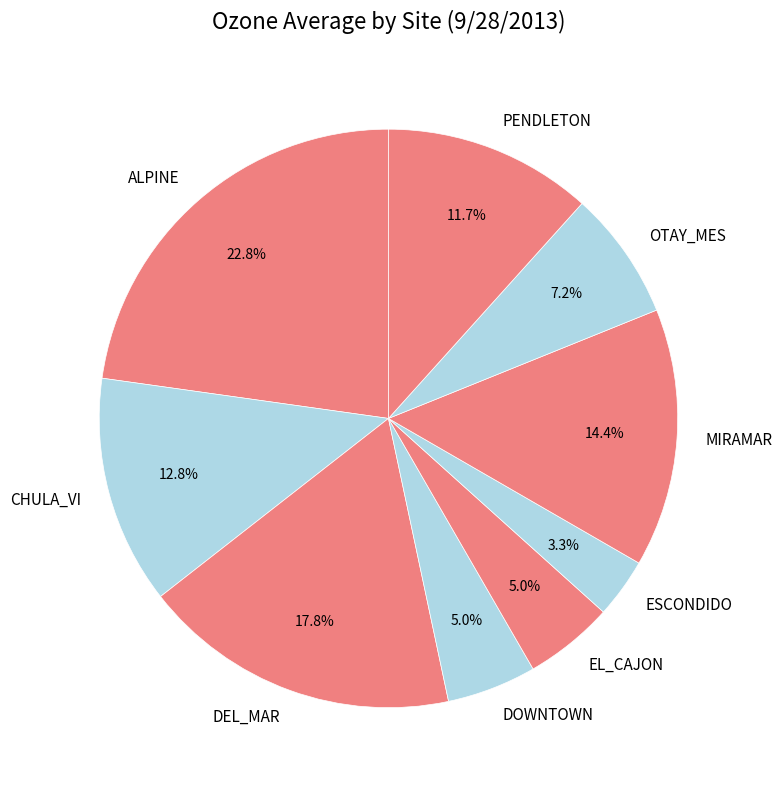

How many segments does this pie chart have?

9